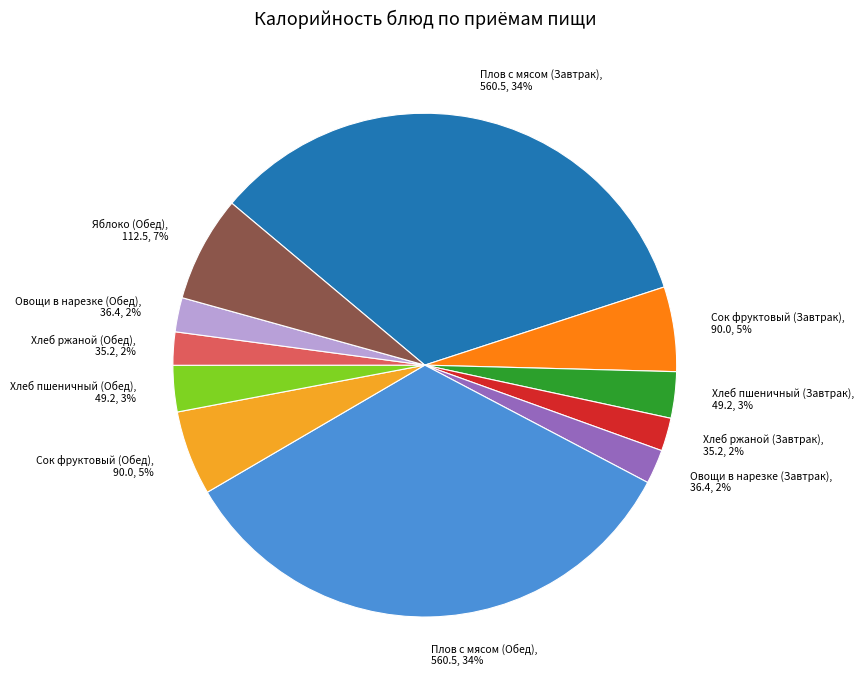

Does Хлеб ржаной (Завтрак) represent more than half of the total?

No